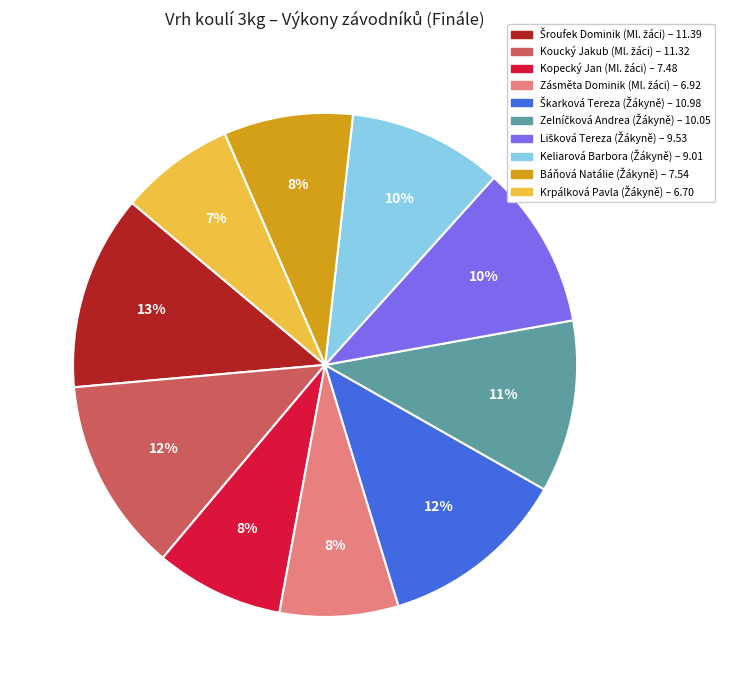

To the nearest percent, what is the average slice percentage?

10%